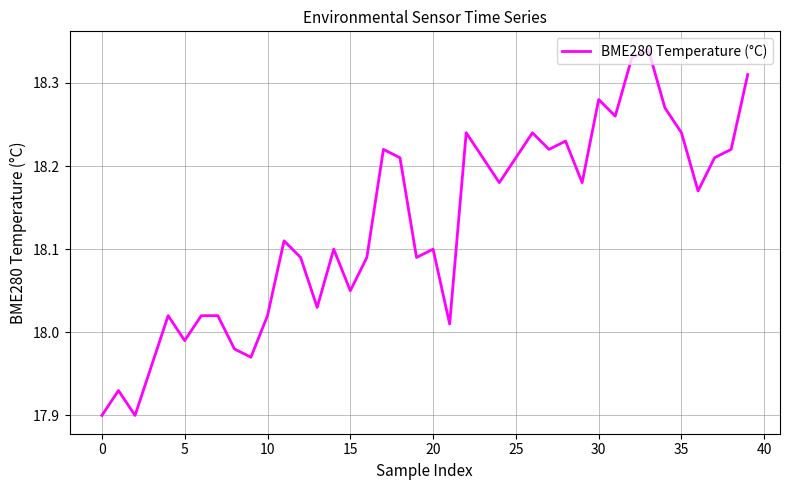

What is the difference between the maximum and minimum values?

0.4